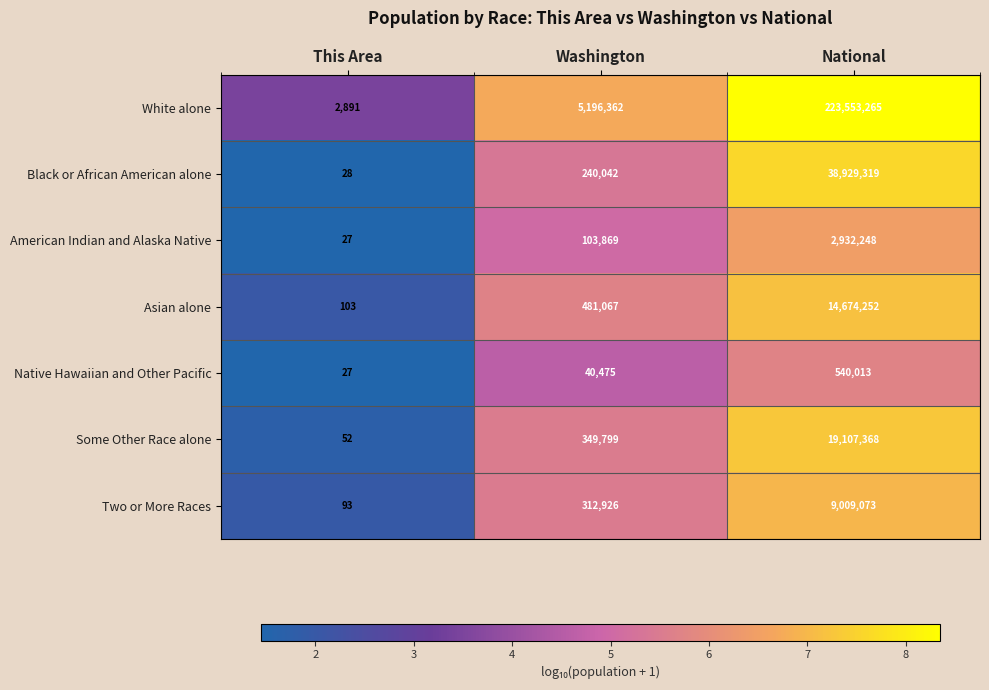

What is the highest value of the Asian alone series?

14674252